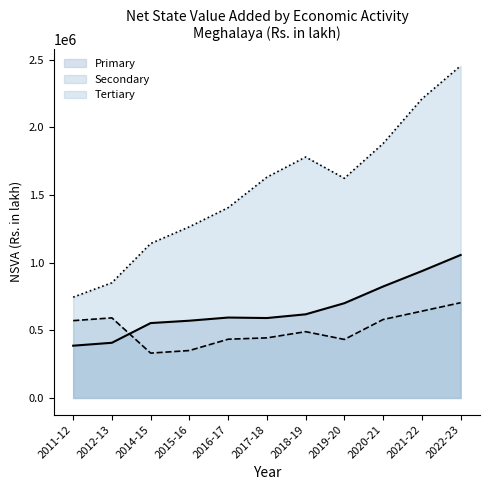

How many series are shown in this chart?

3